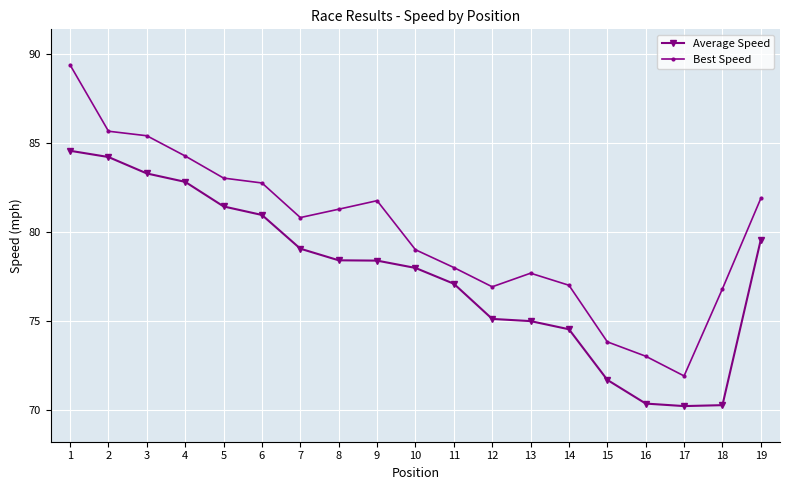

Which series changed the most between 10 and 11?

Best Speed